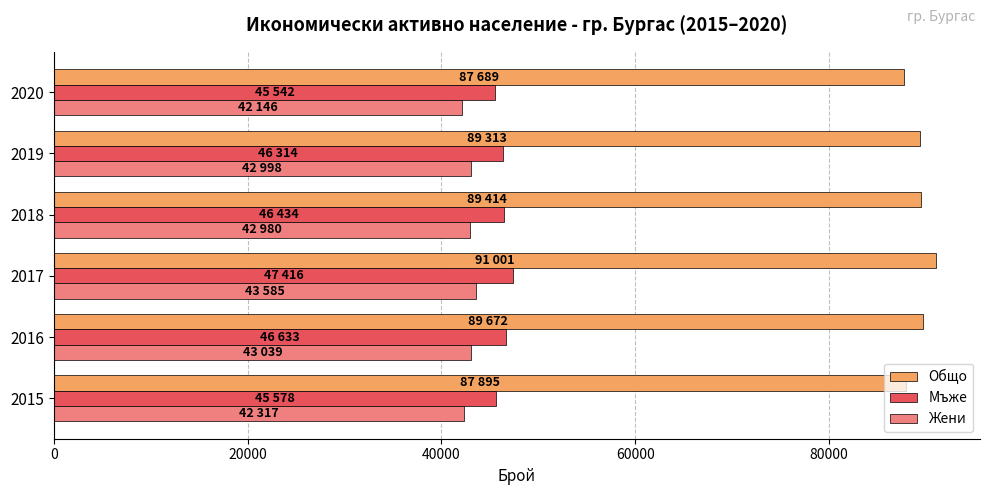

What is the spread (max minus min) of values at 2015?

45578